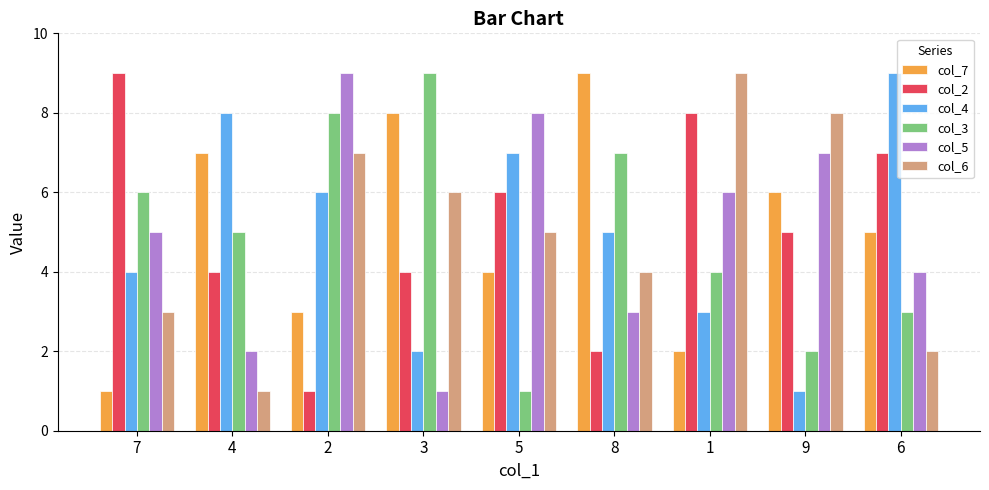

How many bars are there in total?

54